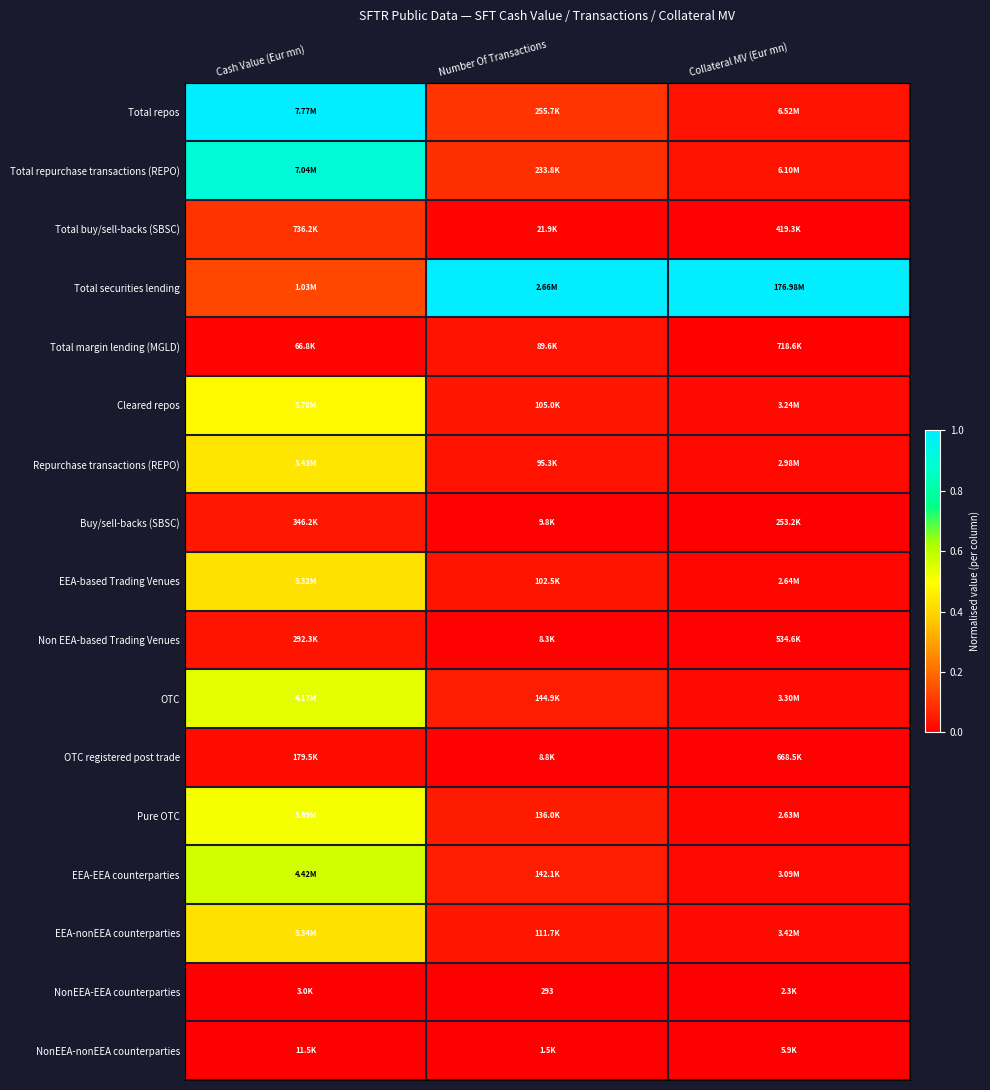

True or false: NonEEA-nonEEA counterparties has a value of 0.0 at Collateral MV (Eur mn).

False